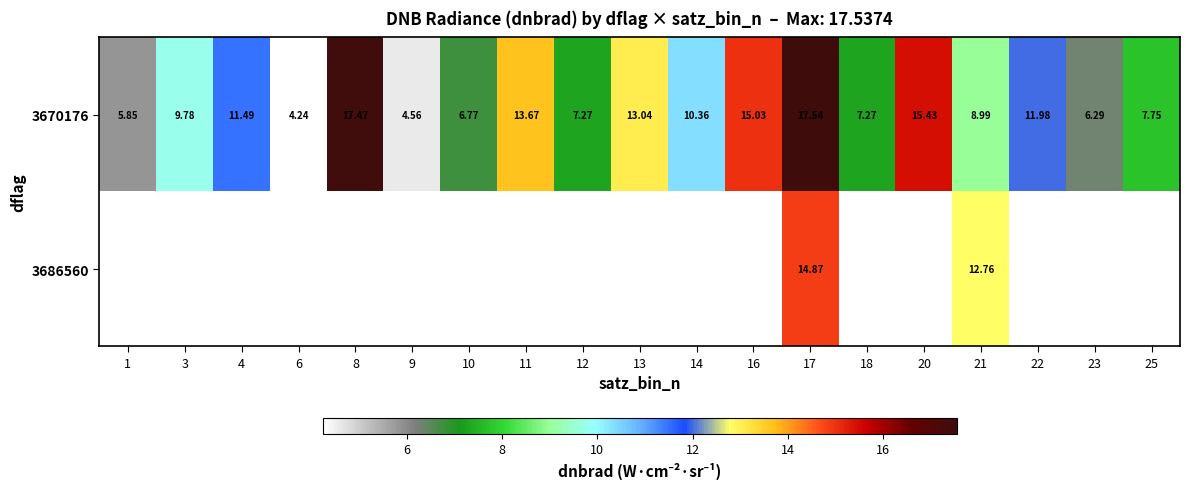

Is the value of 3686560 at 21 greater than the value of 3670176 at 4?

Yes